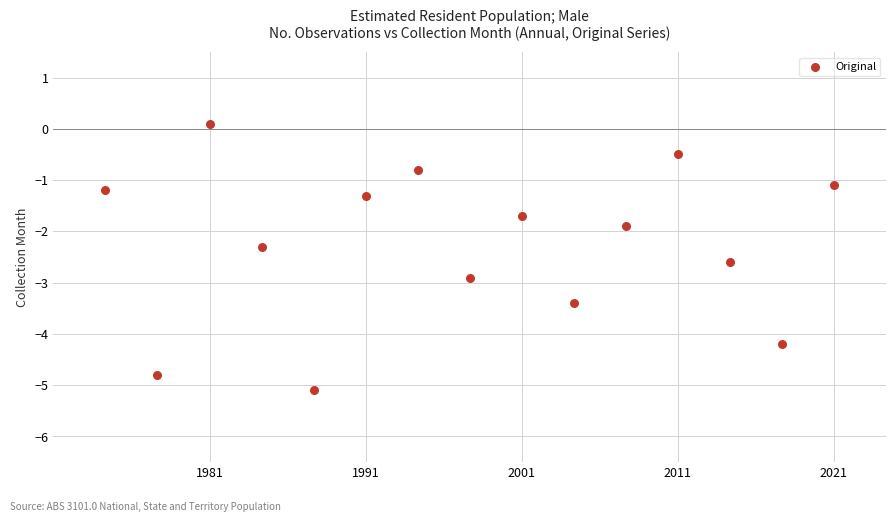

What is the range of X values (max minus min)?

14.0